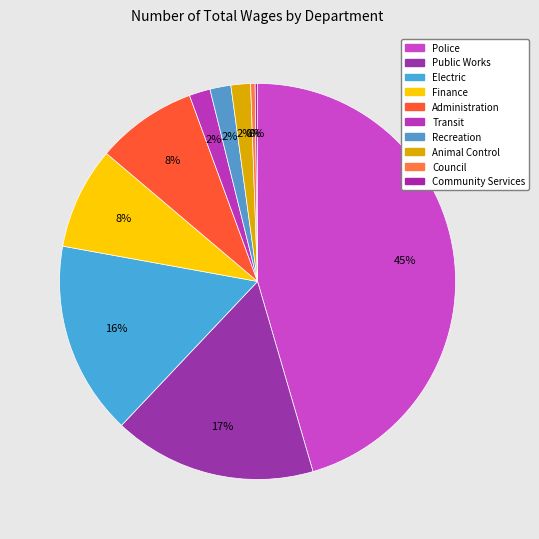

The Animal Control slice represents 2% of the pie. True or false?

True